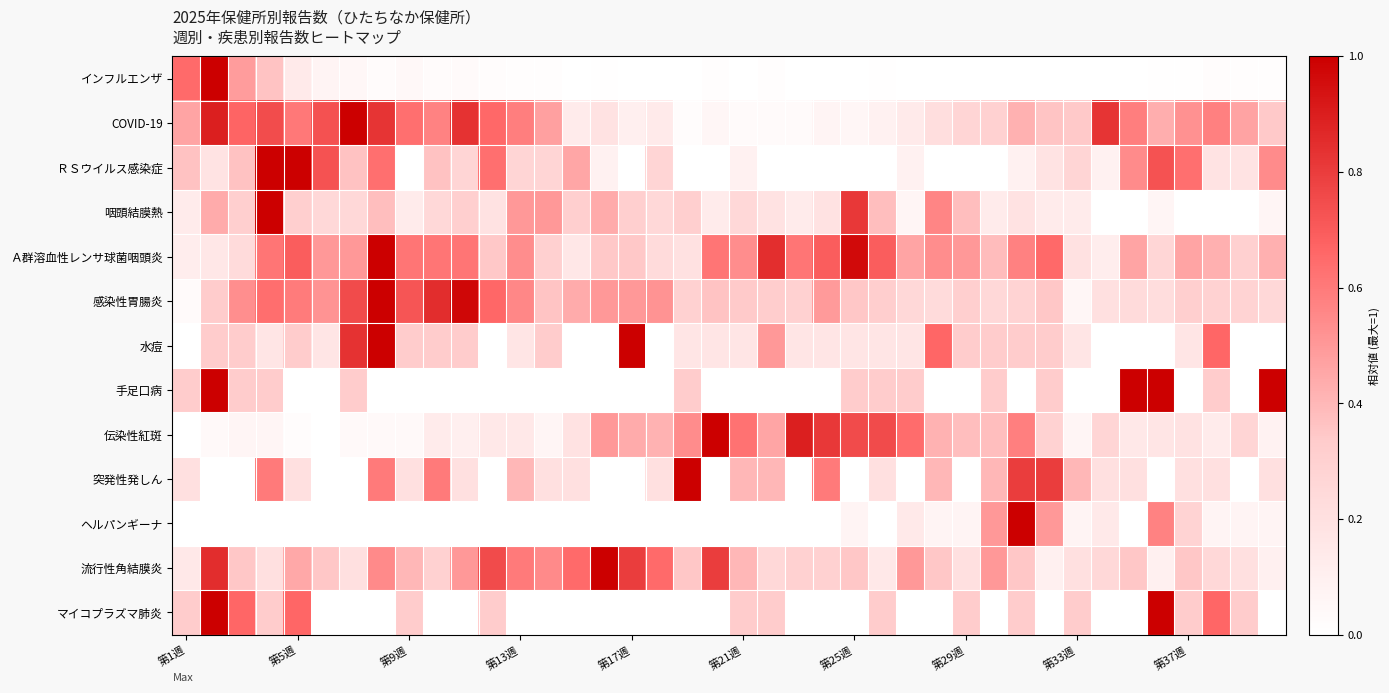

List the series in order of their peak value, lowest first.

インフルエンザ, COVID-19, ＲＳウイルス感染症, 咽頭結膜熱, Ａ群溶血性レンサ球菌咽頭炎, 感染性胃腸炎, 水痘, 手足口病, 伝染性紅斑, 突発性発しん, ヘルパンギーナ, 流行性角結膜炎, マイコプラズマ肺炎